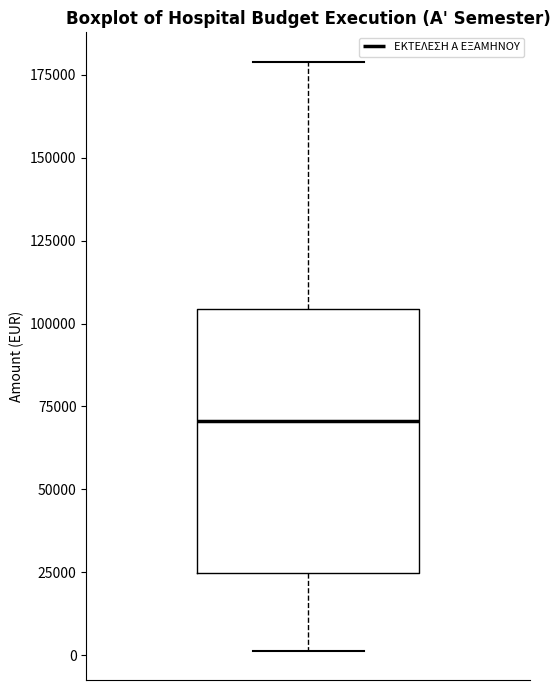

Transcribe this box plot: give where the median line is, the range the box spans, and where the two whiskers end, as read against the y-axis. The values are not printed on the chart, so give them approximately, as read against the axis.

median 70000, box 25000 to 105000, whiskers 0 to 180000